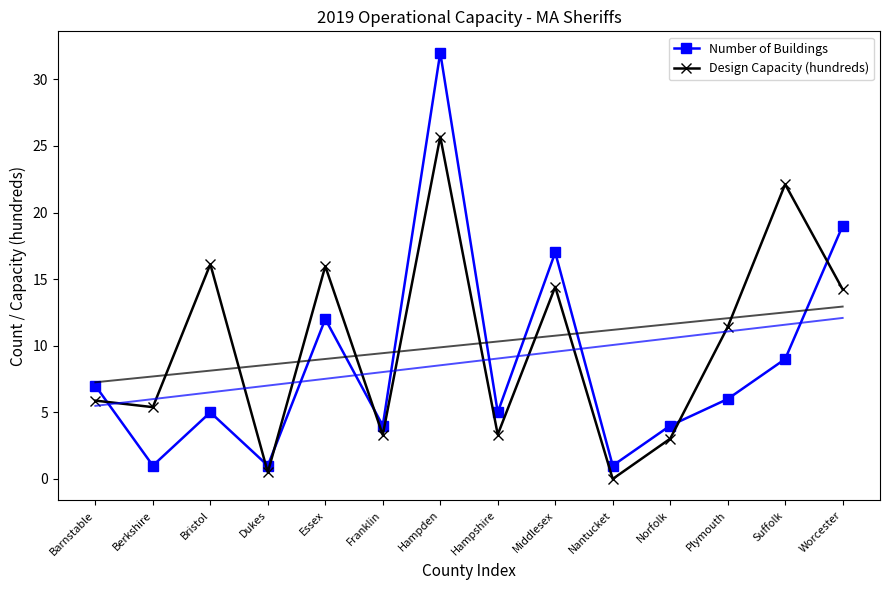

How many data points does each series have?

14